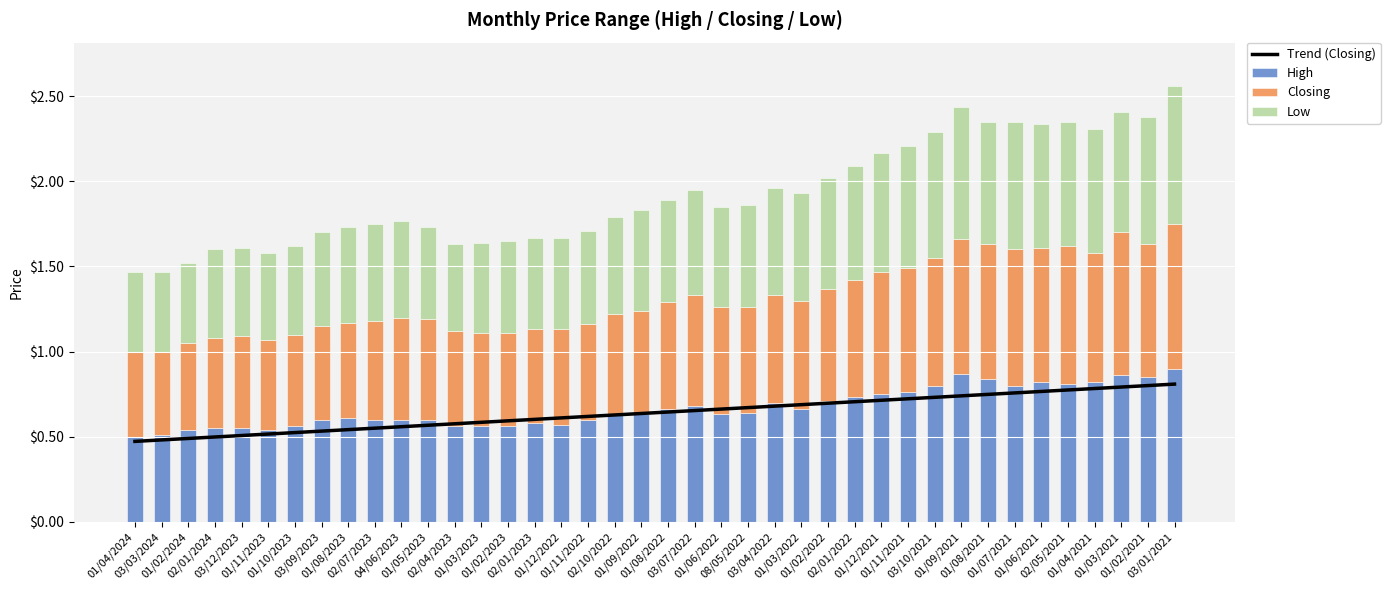

Reading right to left, transcribe all the data shown in this chart.

Trend (Closing): 03/01/2021=0.8	01/02/2021=0.8	01/03/2021=0.8	01/04/2021=0.8	02/05/2021=0.8	01/06/2021=0.8	01/07/2021=0.8	01/08/2021=0.7	01/09/2021=0.7	03/10/2021=0.7	01/11/2021=0.7	01/12/2021=0.7	02/01/2022=0.7	01/02/2022=0.7	01/03/2022=0.7	03/04/2022=0.7	08/05/2022=0.7	01/06/2022=0.7	03/07/2022=0.7	01/08/2022=0.6	01/09/2022=0.6	02/10/2022=0.6	01/11/2022=0.6	01/12/2022=0.6	02/01/2023=0.6	01/02/2023=0.6	01/03/2023=0.6	02/04/2023=0.6	01/05/2023=0.6	04/06/2023=0.6	02/07/2023=0.5	01/08/2023=0.5	03/09/2023=0.5	01/10/2023=0.5	01/11/2023=0.5	03/12/2023=0.5	02/01/2024=0.5	01/02/2024=0.5	03/03/2024=0.5	01/04/2024=0.5
High: 03/01/2021=0.9	01/02/2021=0.8	01/03/2021=0.9	01/04/2021=0.8	02/05/2021=0.8	01/06/2021=0.8	01/07/2021=0.8	01/08/2021=0.8	01/09/2021=0.9	03/10/2021=0.8	01/11/2021=0.8	01/12/2021=0.8	02/01/2022=0.7	01/02/2022=0.7	01/03/2022=0.7	03/04/2022=0.7	08/05/2022=0.6	01/06/2022=0.6	03/07/2022=0.7	01/08/2022=0.7	01/09/2022=0.6	02/10/2022=0.6	01/11/2022=0.6	01/12/2022=0.6	02/01/2023=0.6	01/02/2023=0.6	01/03/2023=0.6	02/04/2023=0.6	01/05/2023=0.6	04/06/2023=0.6	02/07/2023=0.6	01/08/2023=0.6	03/09/2023=0.6	01/10/2023=0.6	01/11/2023=0.5	03/12/2023=0.6	02/01/2024=0.6	01/02/2024=0.5	03/03/2024=0.5	01/04/2024=0.5
Closing: 03/01/2021=0.9	01/02/2021=0.8	01/03/2021=0.8	01/04/2021=0.8	02/05/2021=0.8	01/06/2021=0.8	01/07/2021=0.8	01/08/2021=0.8	01/09/2021=0.8	03/10/2021=0.8	01/11/2021=0.7	01/12/2021=0.7	02/01/2022=0.7	01/02/2022=0.7	01/03/2022=0.6	03/04/2022=0.6	08/05/2022=0.6	01/06/2022=0.6	03/07/2022=0.6	01/08/2022=0.6	01/09/2022=0.6	02/10/2022=0.6	01/11/2022=0.6	01/12/2022=0.6	02/01/2023=0.6	01/02/2023=0.6	01/03/2023=0.6	02/04/2023=0.6	01/05/2023=0.6	04/06/2023=0.6	02/07/2023=0.6	01/08/2023=0.6	03/09/2023=0.6	01/10/2023=0.5	01/11/2023=0.5	03/12/2023=0.5	02/01/2024=0.5	01/02/2024=0.5	03/03/2024=0.5	01/04/2024=0.5
Low: 03/01/2021=0.8	01/02/2021=0.8	01/03/2021=0.7	01/04/2021=0.7	02/05/2021=0.7	01/06/2021=0.7	01/07/2021=0.8	01/08/2021=0.7	01/09/2021=0.8	03/10/2021=0.7	01/11/2021=0.7	01/12/2021=0.7	02/01/2022=0.7	01/02/2022=0.6	01/03/2022=0.6	03/04/2022=0.6	08/05/2022=0.6	01/06/2022=0.6	03/07/2022=0.6	01/08/2022=0.6	01/09/2022=0.6	02/10/2022=0.6	01/11/2022=0.6	01/12/2022=0.5	02/01/2023=0.5	01/02/2023=0.5	01/03/2023=0.5	02/04/2023=0.5	01/05/2023=0.5	04/06/2023=0.6	02/07/2023=0.6	01/08/2023=0.6	03/09/2023=0.6	01/10/2023=0.5	01/11/2023=0.5	03/12/2023=0.5	02/01/2024=0.5	01/02/2024=0.5	03/03/2024=0.5	01/04/2024=0.5